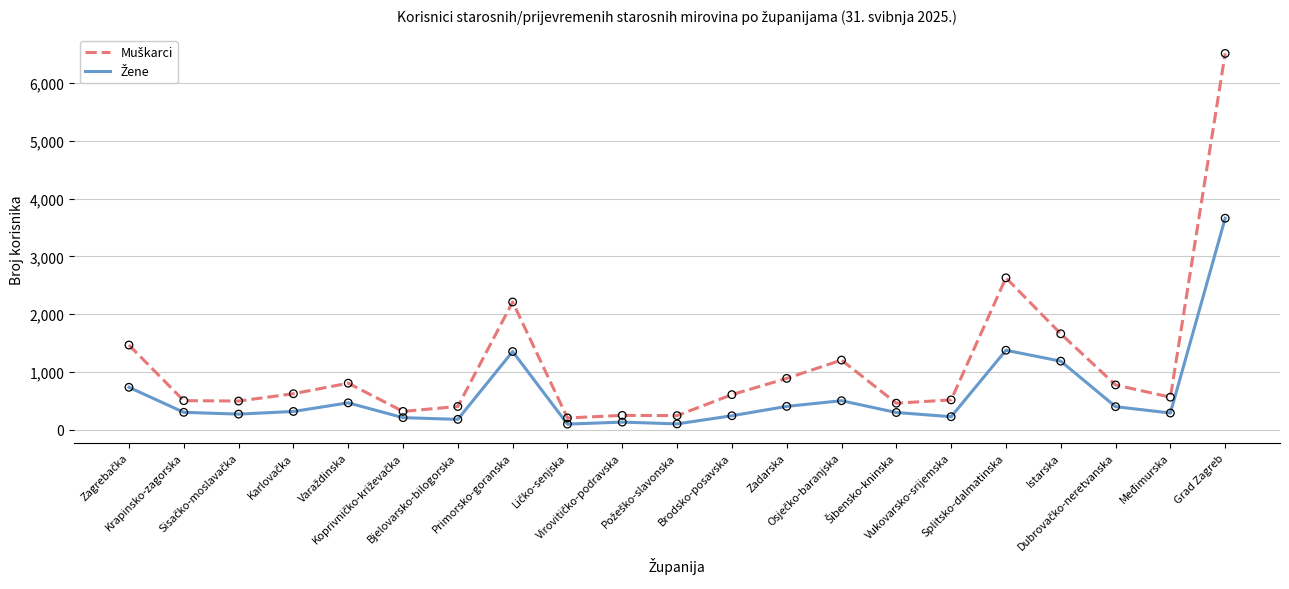

What is the maximum value shown in the chart?

6511